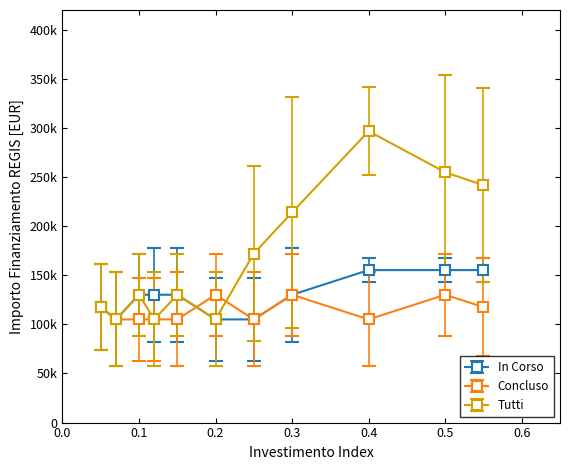

What are all the series names shown in the legend?

In Corso, Concluso, Tutti